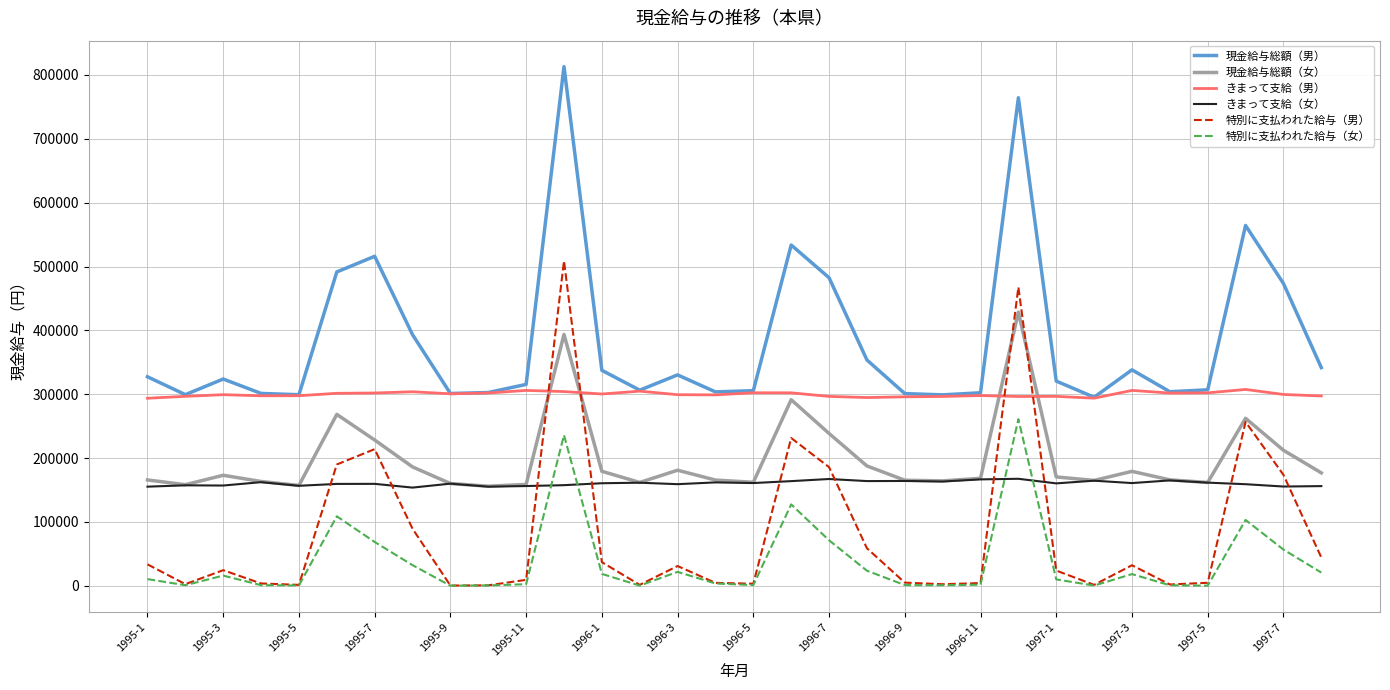

List the series in order of their peak value, highest first.

現金給与総額（男）, 特別に支払われた給与（男）, 現金給与総額（女）, きまって支給（男）, 特別に支払われた給与（女）, きまって支給（女）